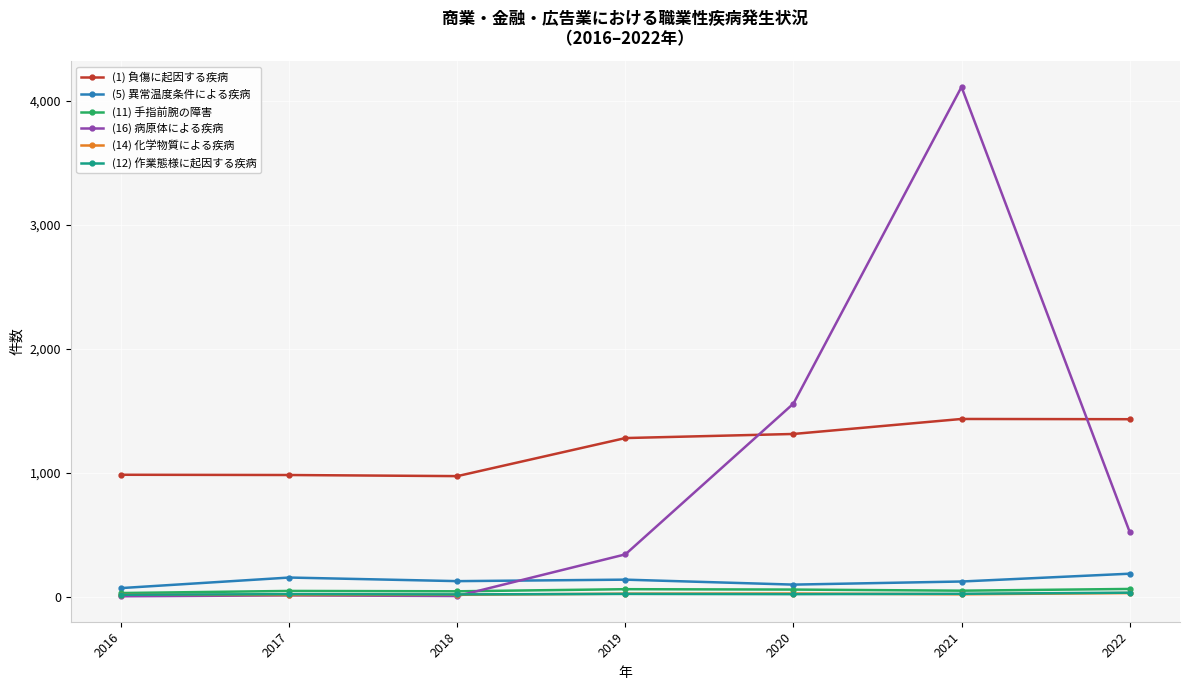

At which category is the sum across all series the highest?

2021